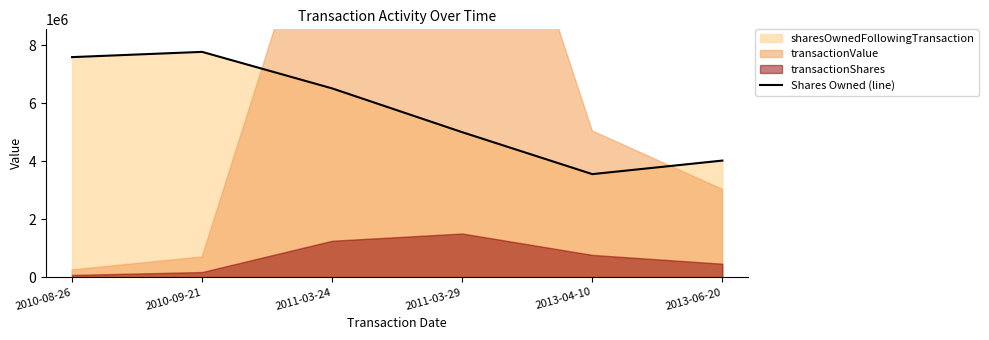

Reading left to right, transcribe all the data shown in this chart.

7590983	7771686	6512017	5002415	3556570	4023570